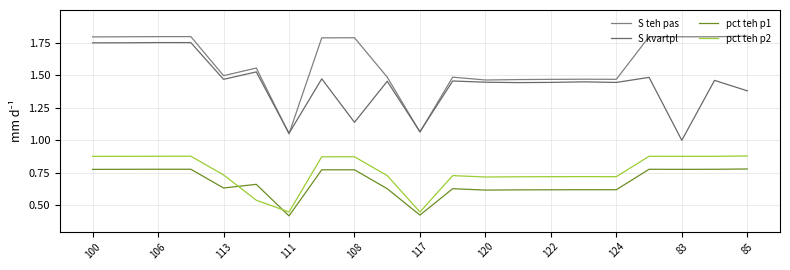

In S teh pas, how many points are higher than both neighbors (excluding endpoints)?

6